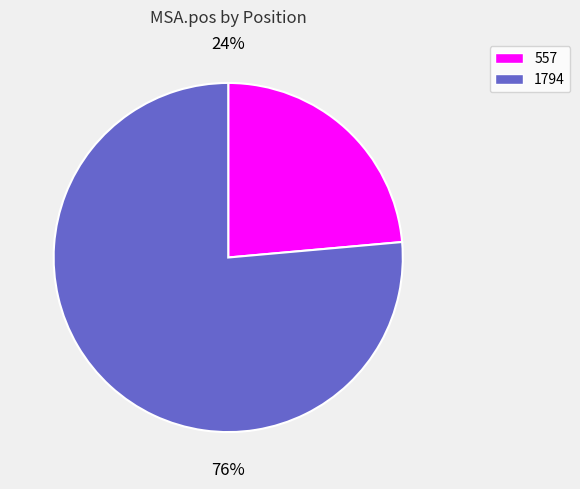

Is it true that 557 is 24% of the pie?

True